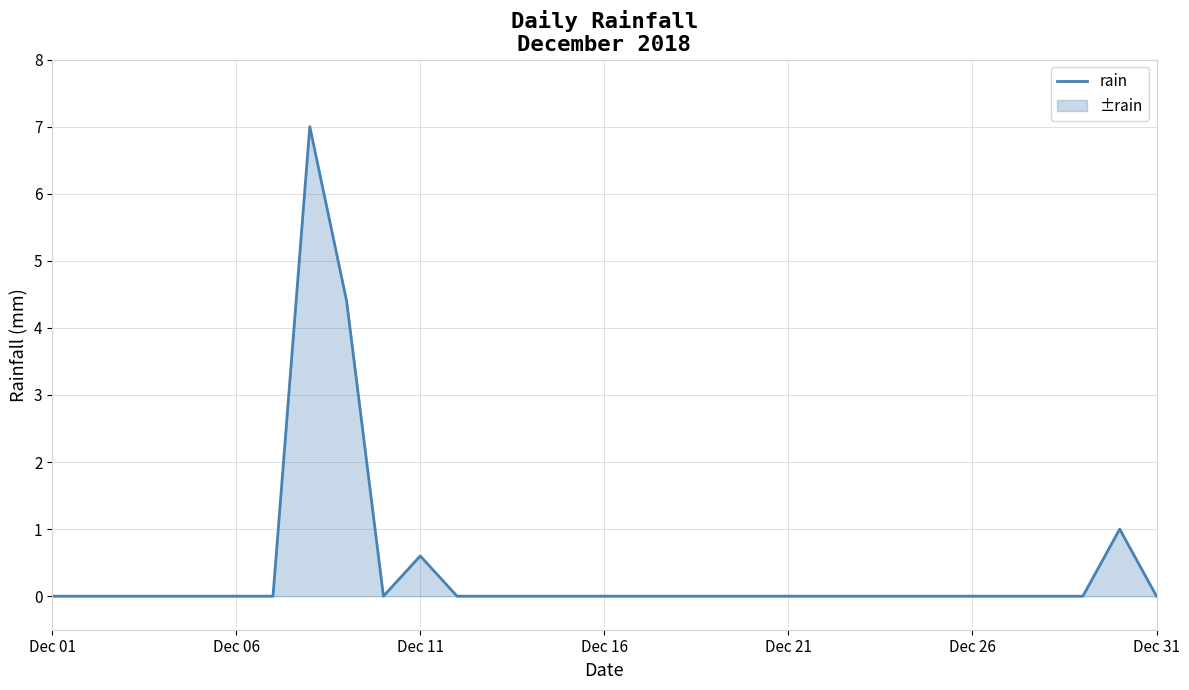

Does the chart have visible grid lines?

Yes